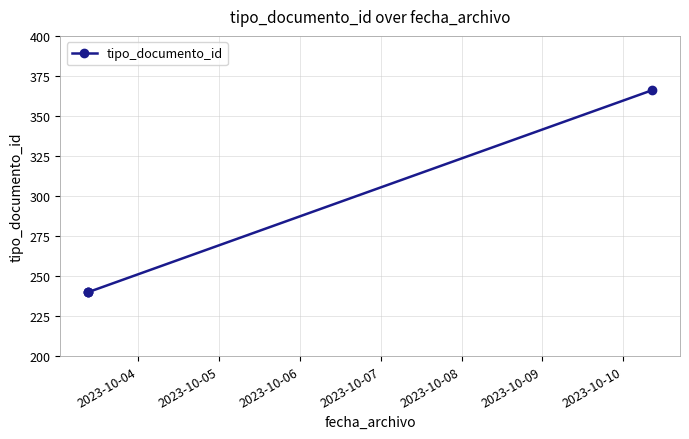

What is the maximum value shown in the chart?

366